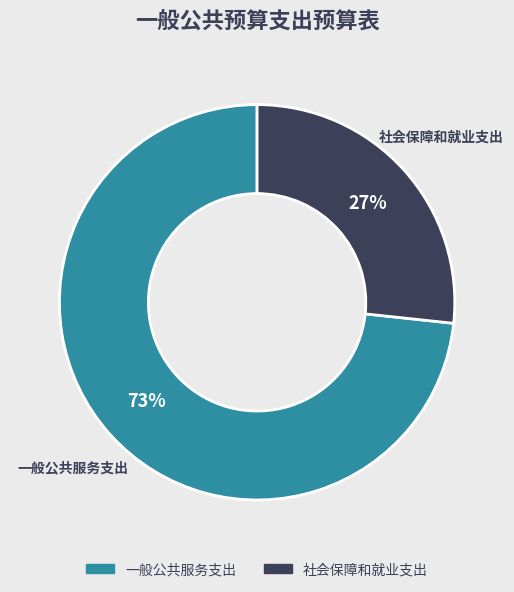

What is the smallest slice in the pie chart?

社会保障和就业支出